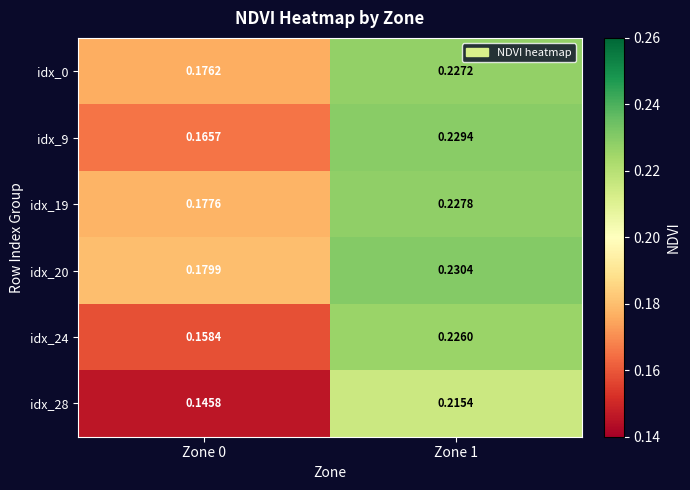

Rank the series by their maximum value, from lowest to highest.

idx_28, idx_24, idx_0, idx_19, idx_9, idx_20